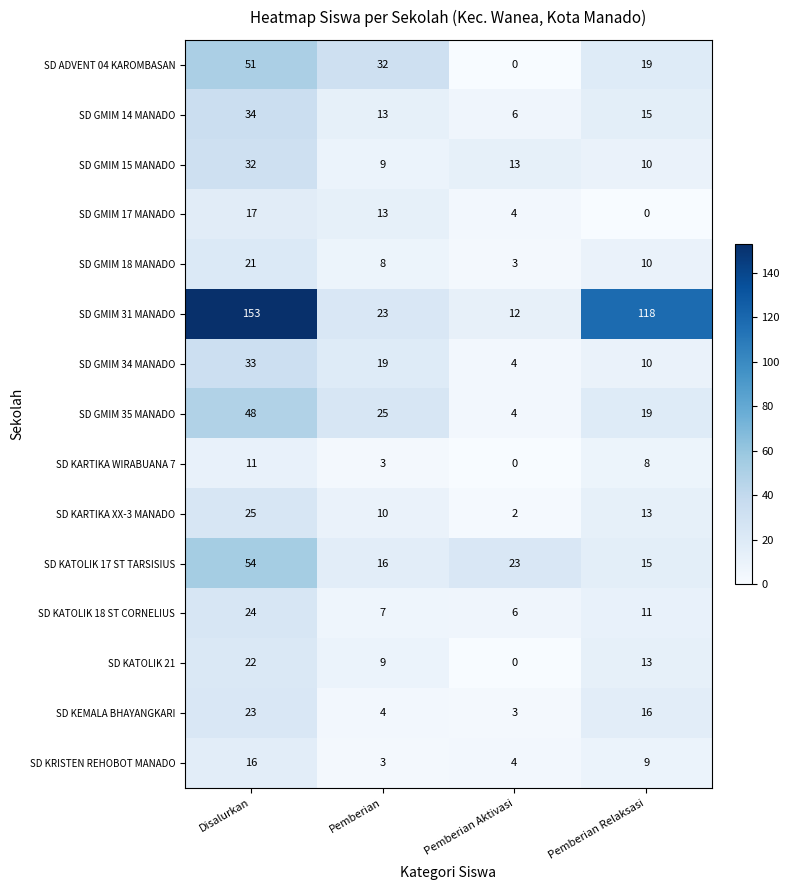

Read the SD GMIM 35 MANADO value at Pemberian Relaksasi, to the nearest 5.

20